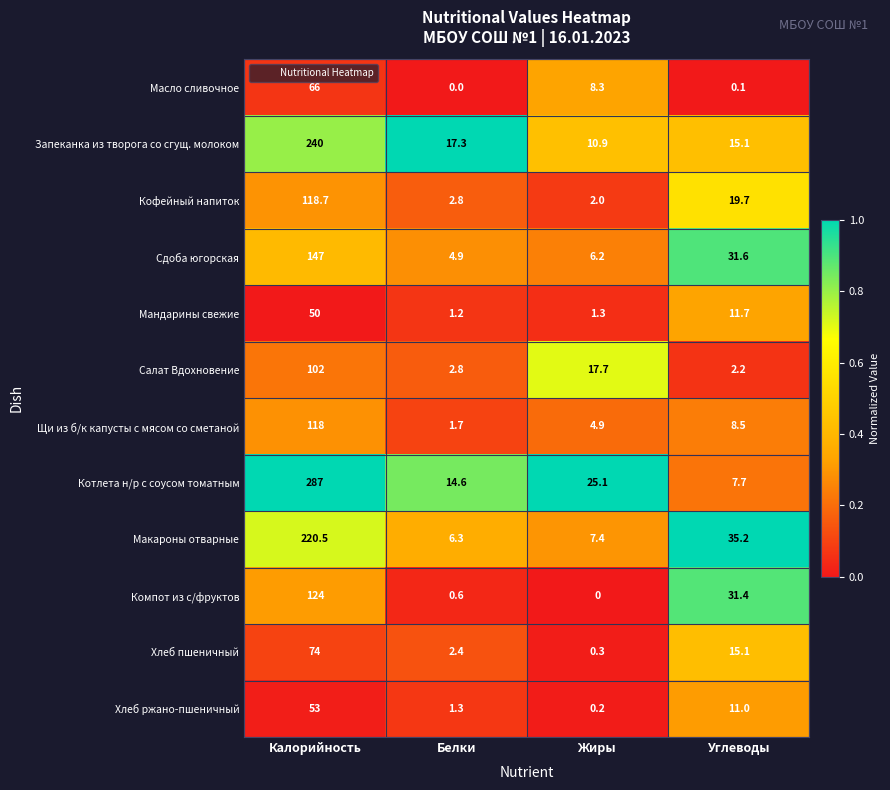

What is the difference between the Мандарины свежие values at Углеводы and Калорийность?

38.3